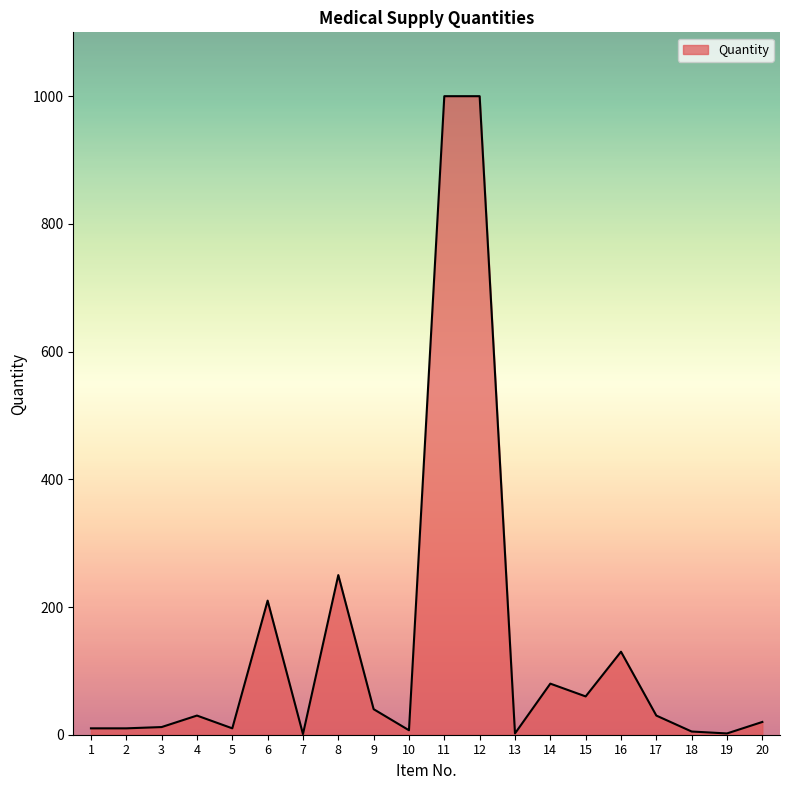

What is the maximum value shown in the chart?

1000